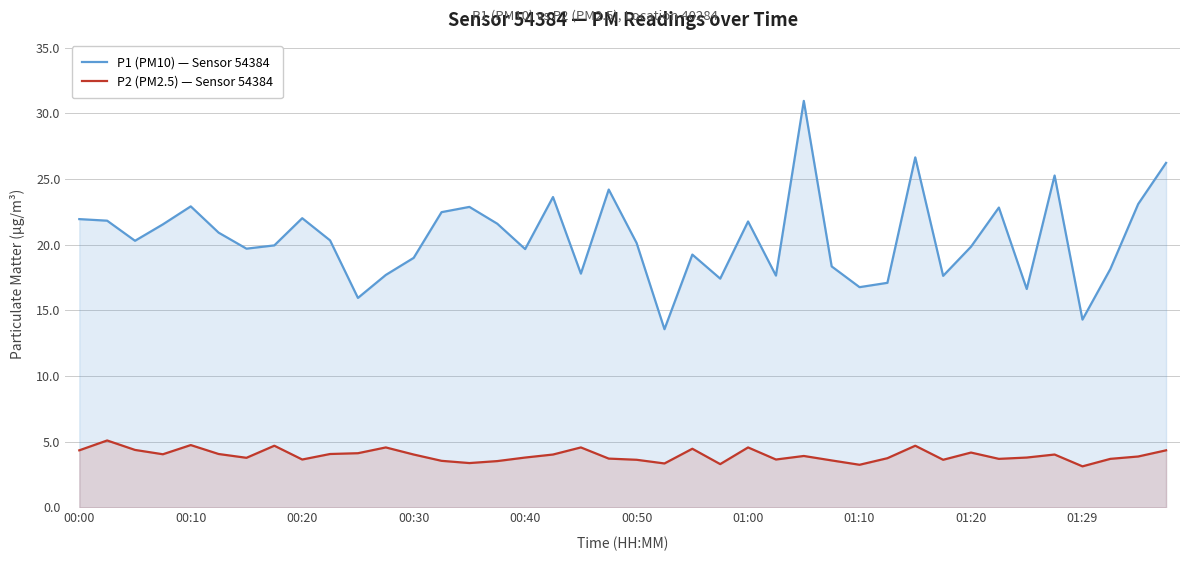

What is the spread (max minus min) of values at 01:29?

11.2